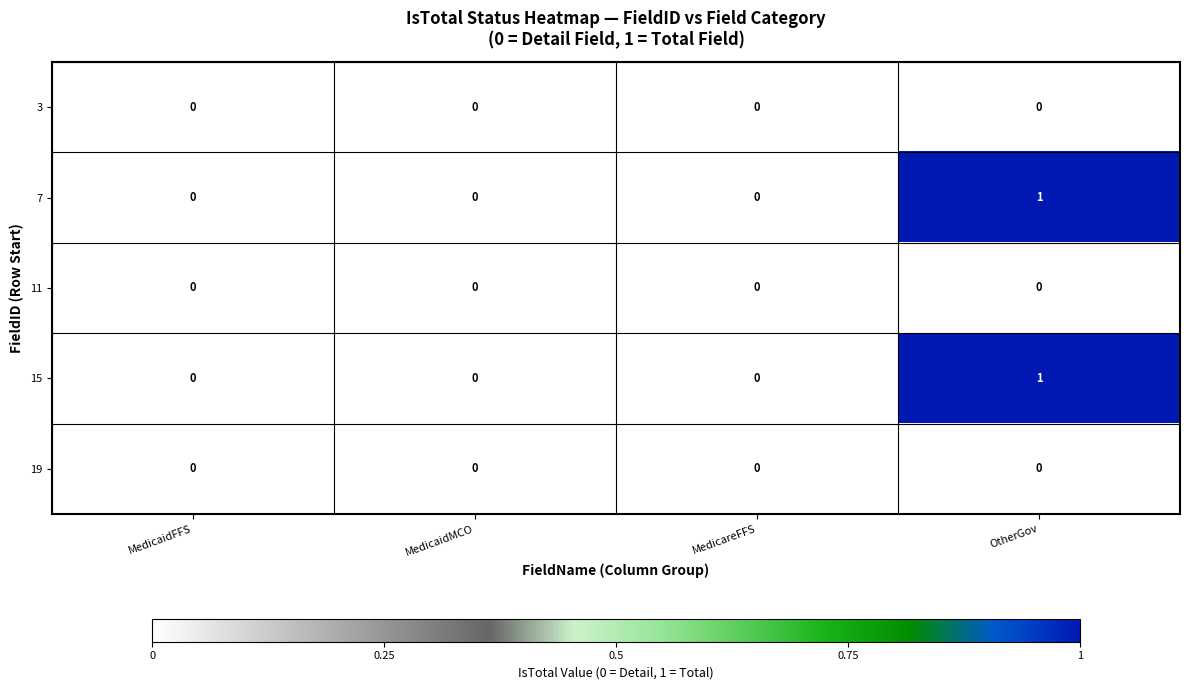

How many positive values does the 7 series have?

1